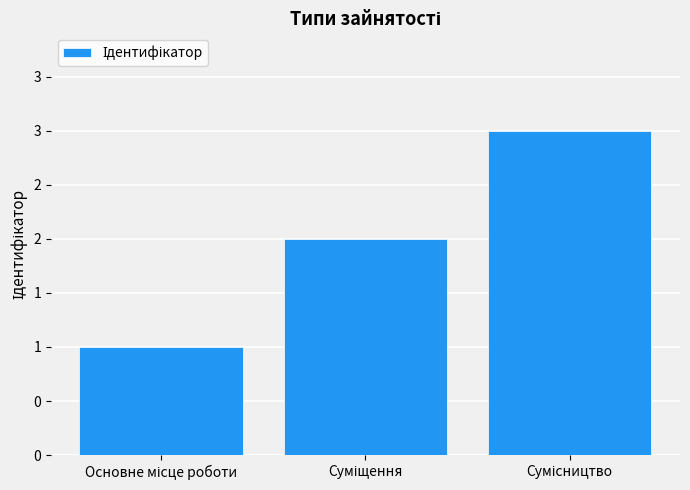

Does the chart contain any negative values?

No